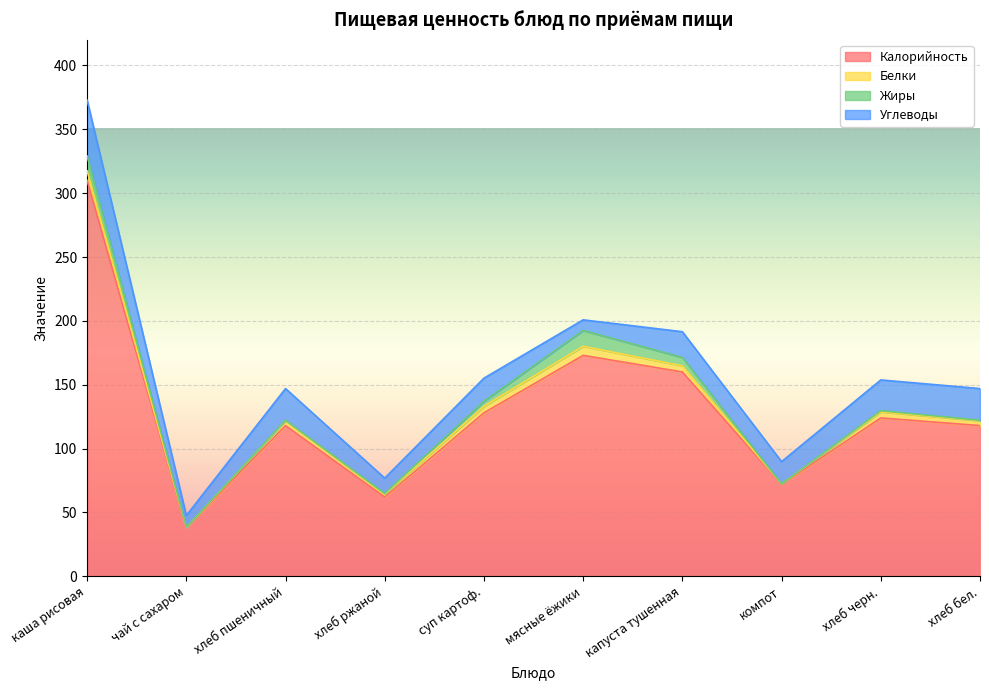

Does the chart display data point markers on the line(s)?

No